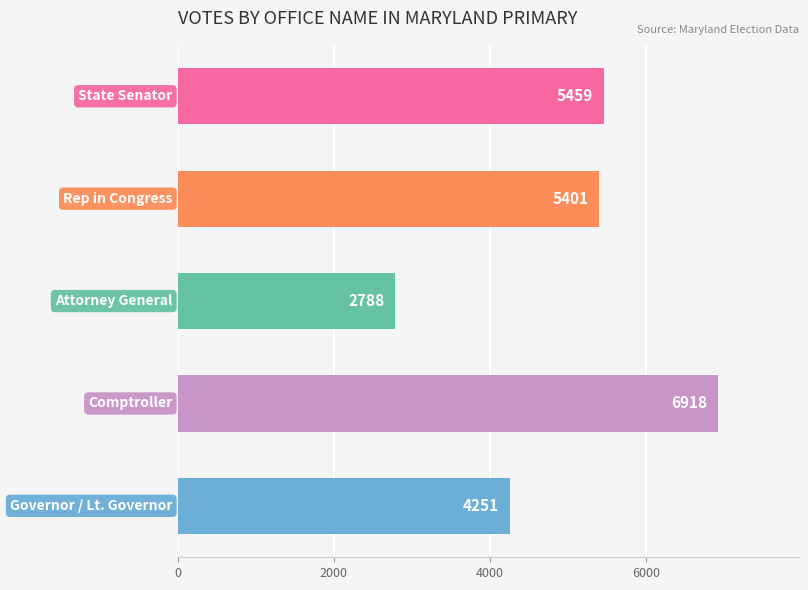

What is the average value?

4963